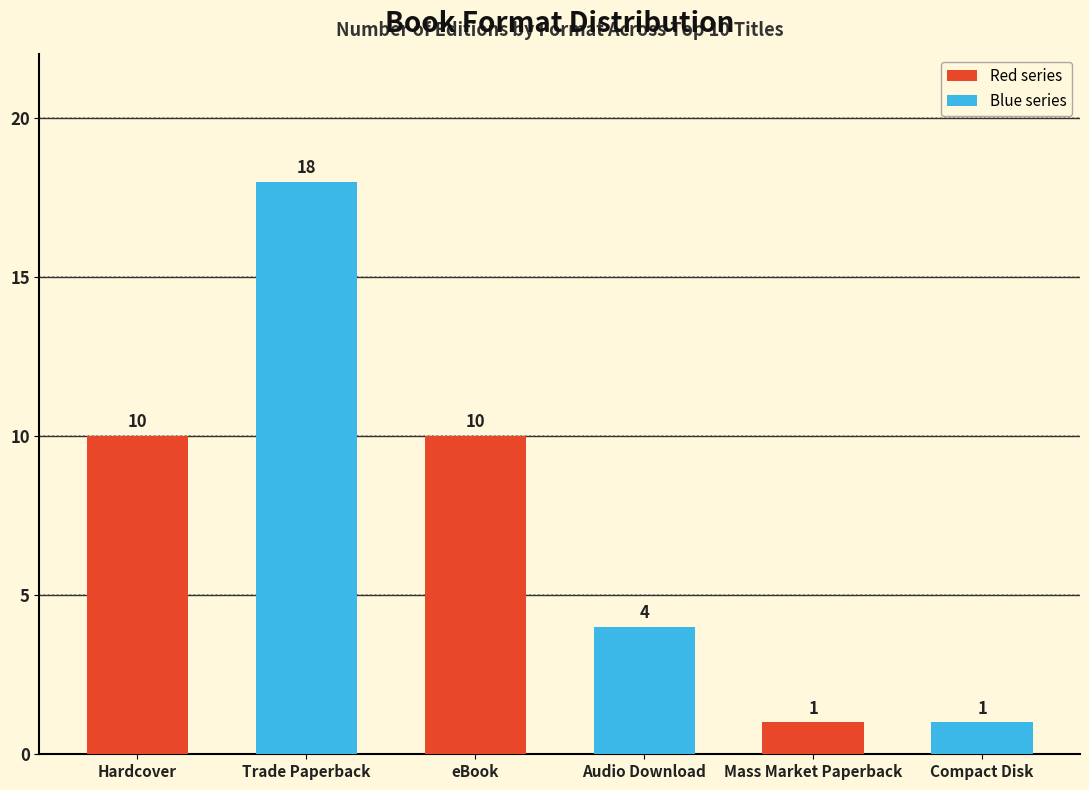

What is the sum of the values at Trade Paperback and Hardcover?

28